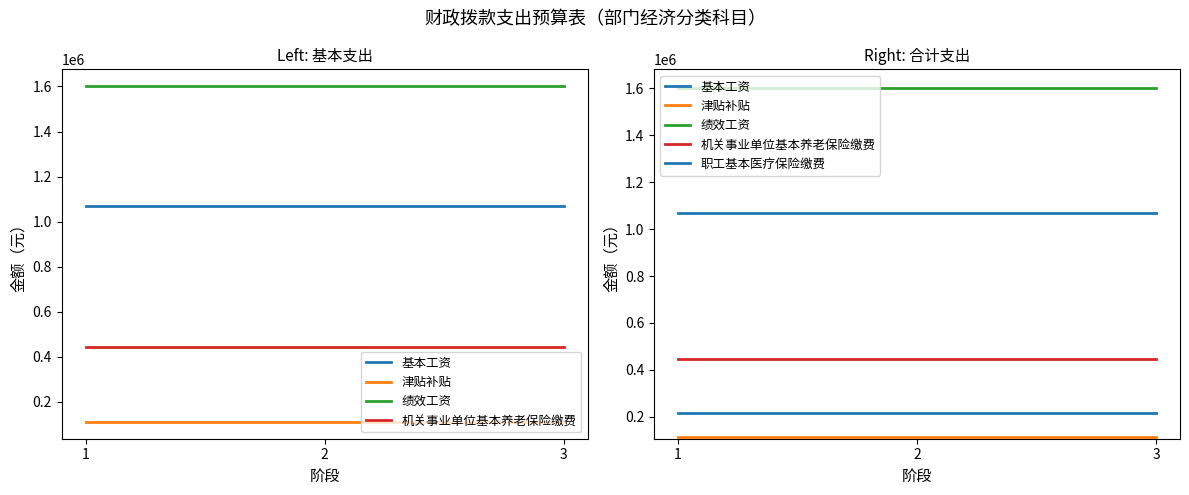

What is the spread (max minus min) of values at 1?

1490103.0